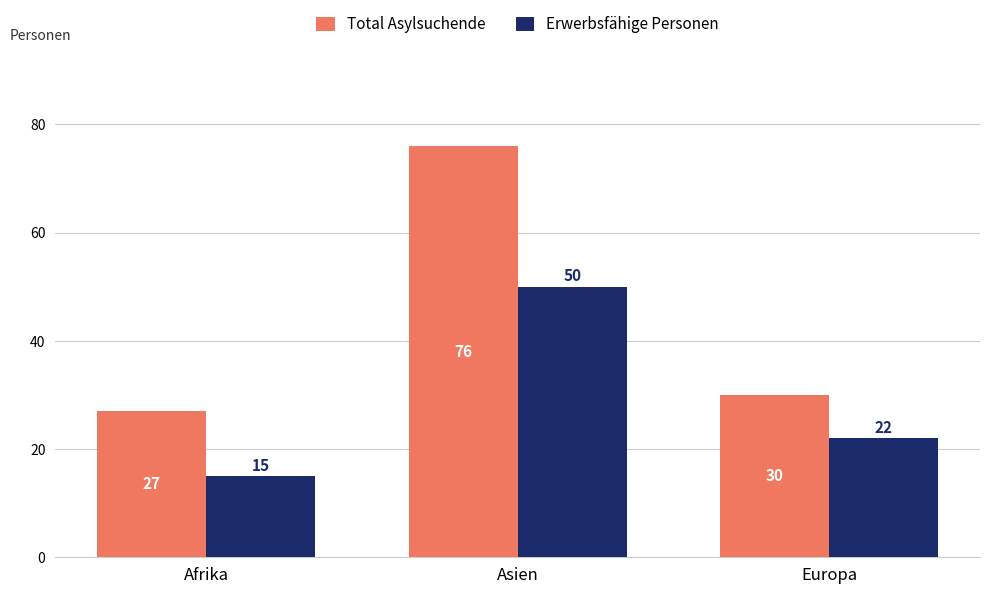

Reading left to right, extract all data points from this chart.

Total Asylsuchende: Afrika=27	Asien=76	Europa=30
Erwerbsfähige Personen: Afrika=15	Asien=50	Europa=22